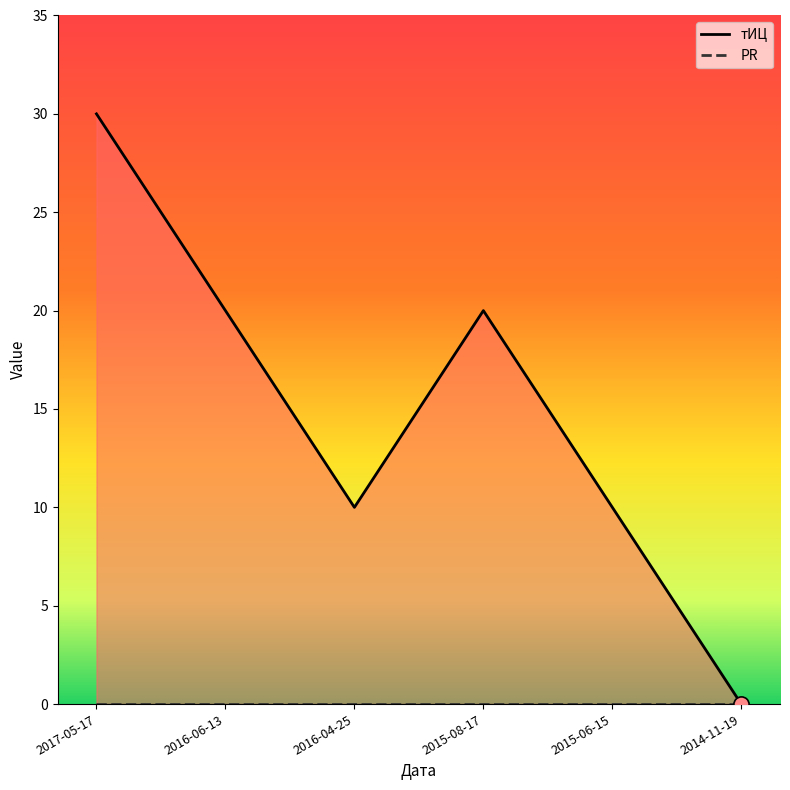

Between 2016-04-25 and 2014-11-19, which is larger?

2016-04-25